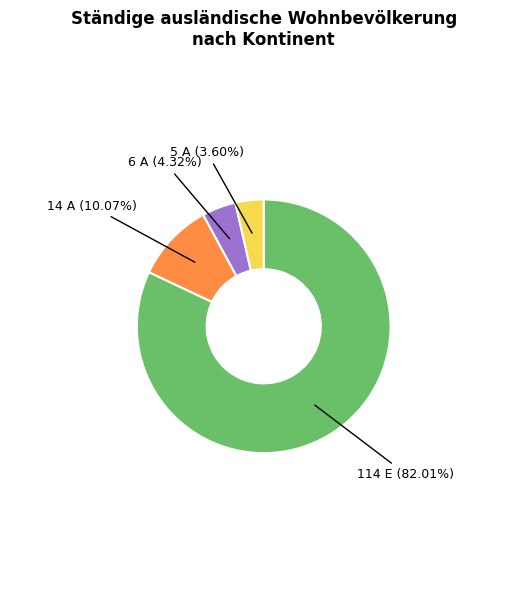

How many slices are in this pie chart?

4